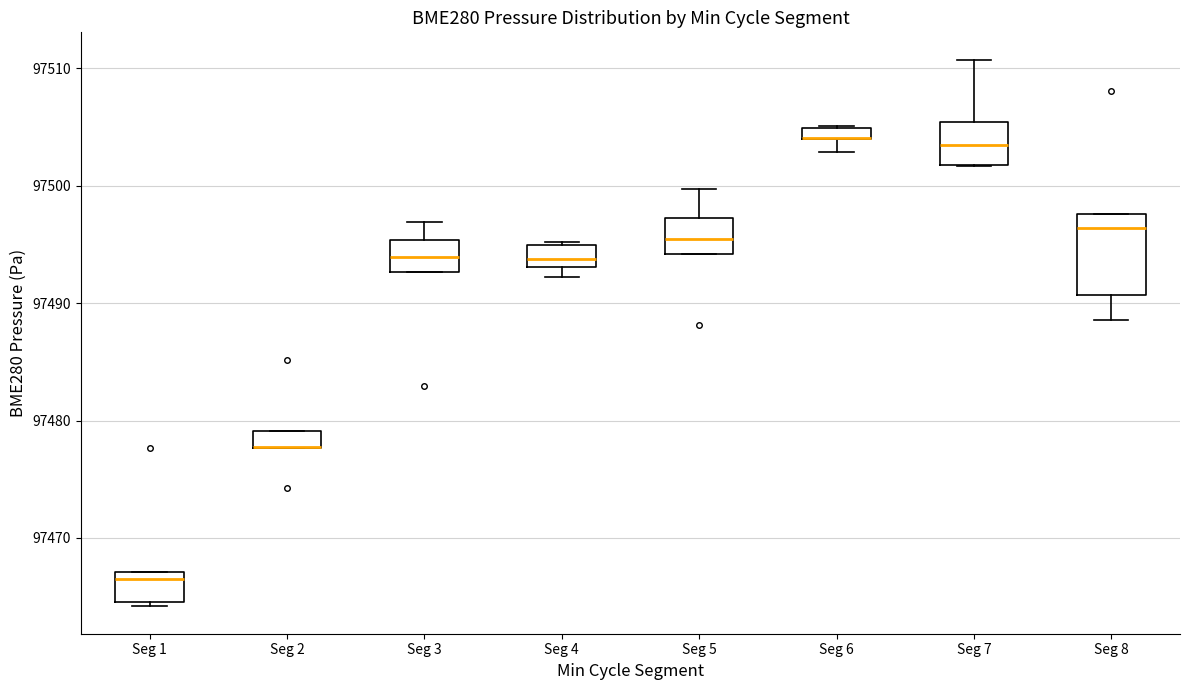

Where is the upper edge of the box for Seg 6 on the y-axis? The values are not printed on the chart, so give them approximately, as read against the axis.

97505